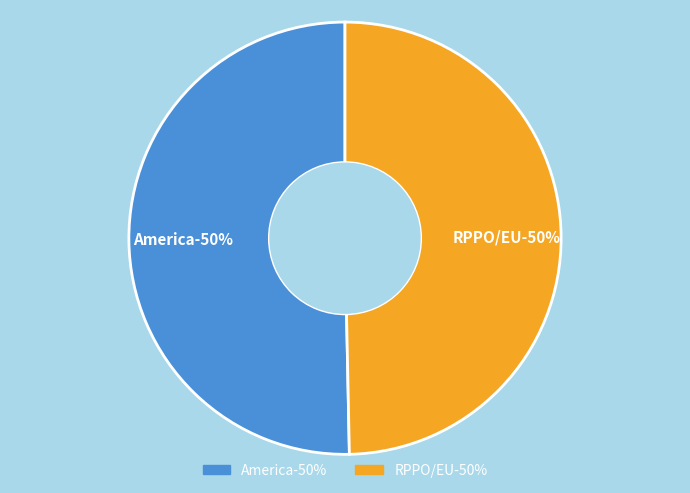

How many segments does this pie chart have?

2